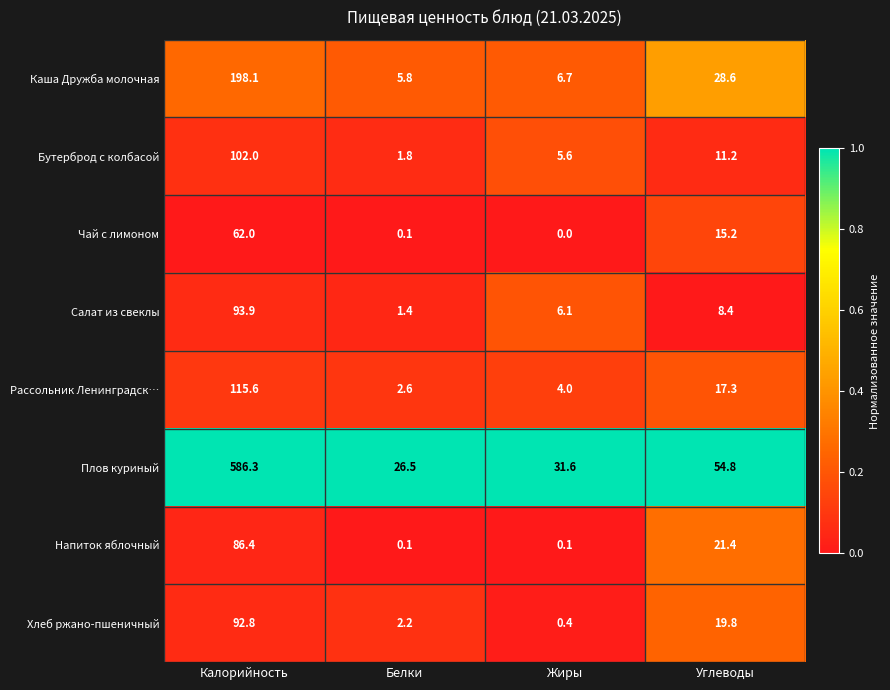

Which category has the highest value across all series?

Калорийность